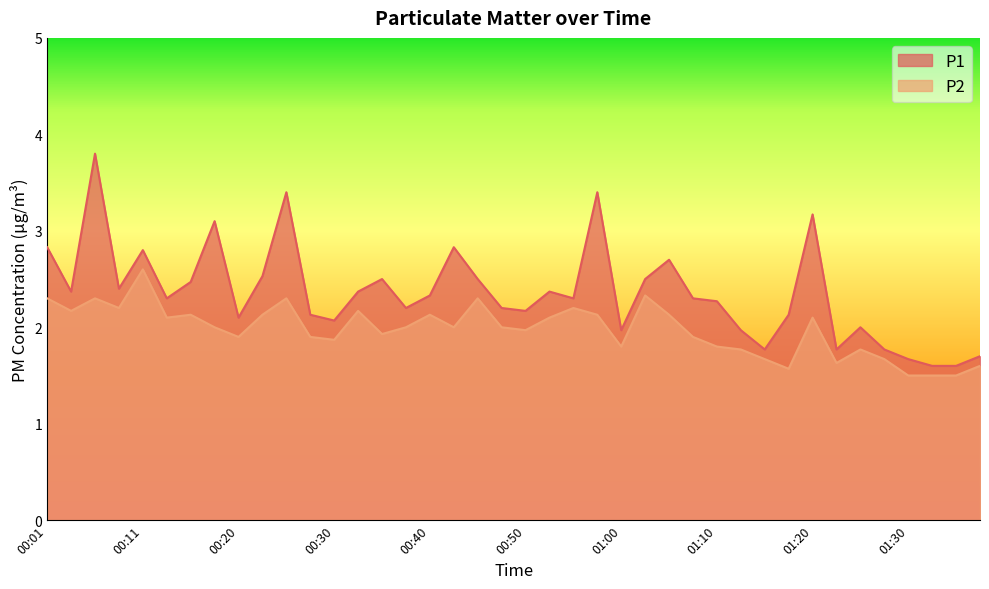

Which series changed the most between 00:20 and 00:38?

P1